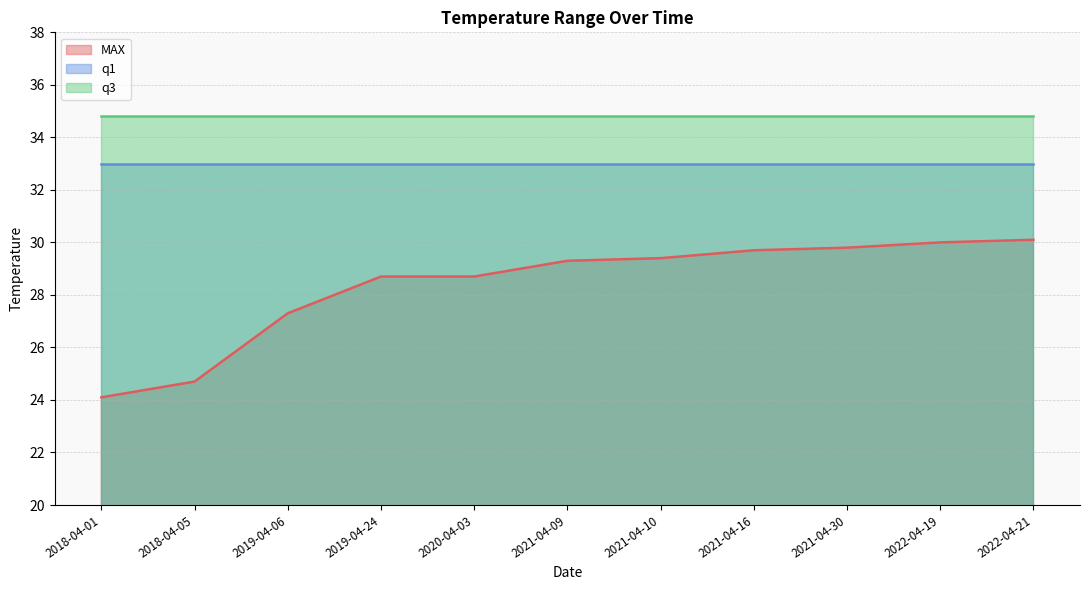

How many lines are shown in the chart?

3